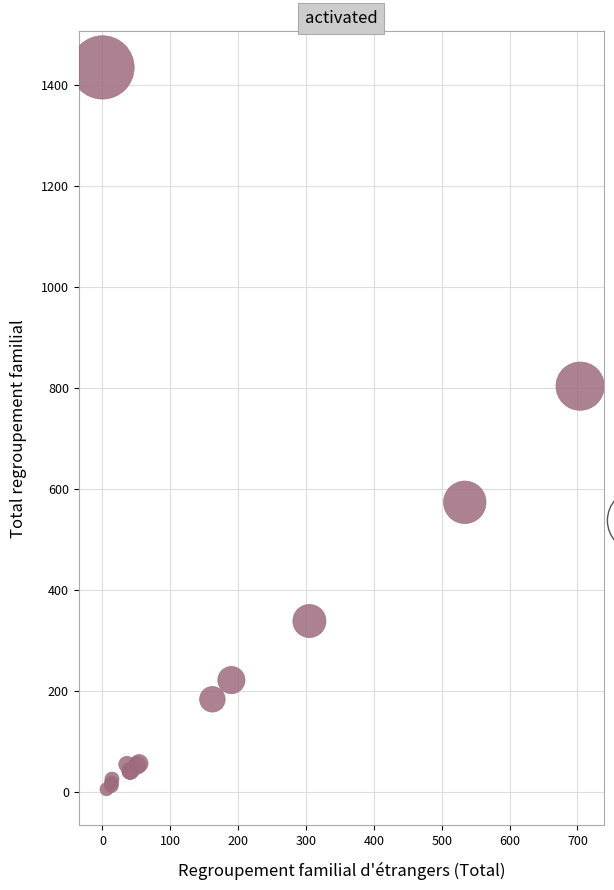

What Y value in the scatter plot is closest to 720?

804